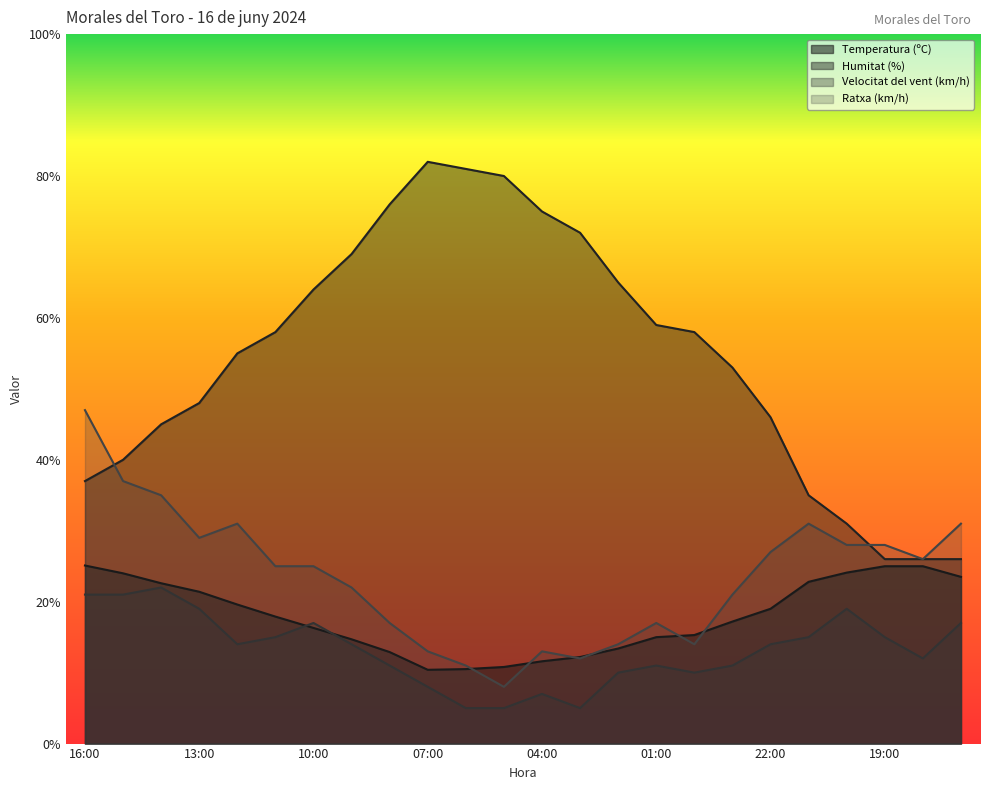

What is the label of the 4th point from the left?

13:00